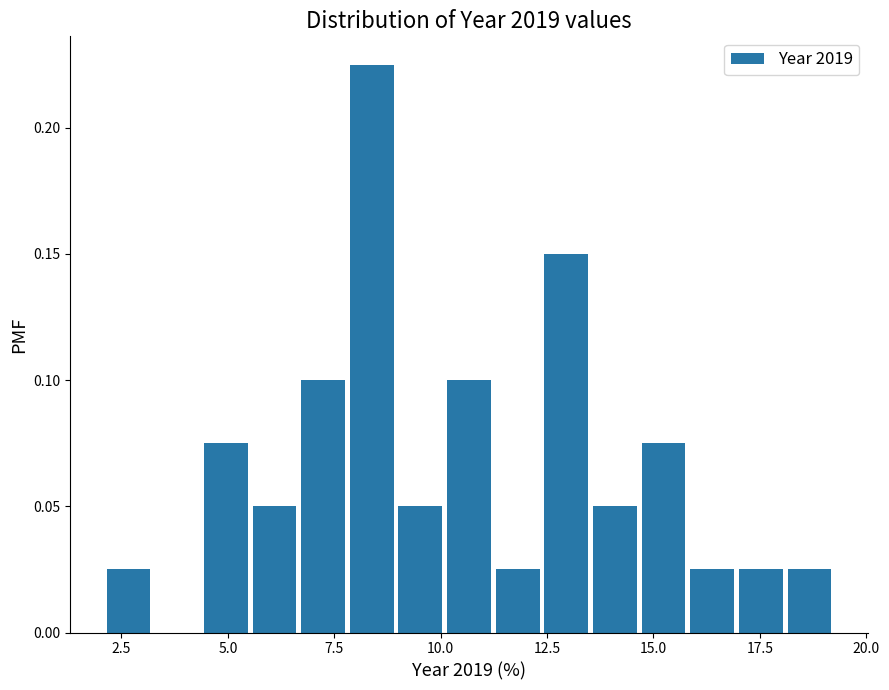

Read against the x-axis, roughly where is the centre of the tallest bar?

8.5